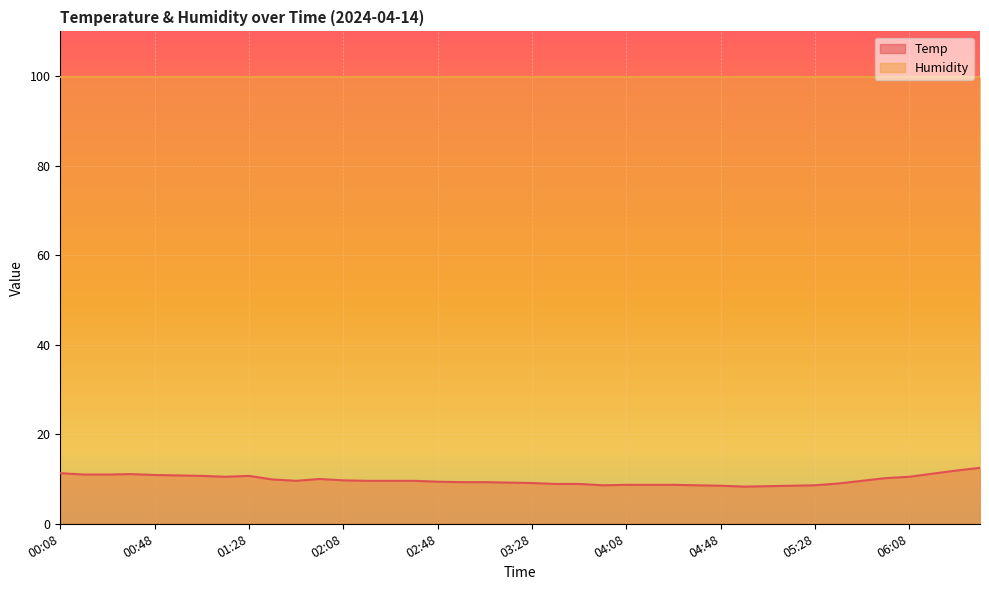

Which has a higher value, 05:58 or 04:38?

05:58